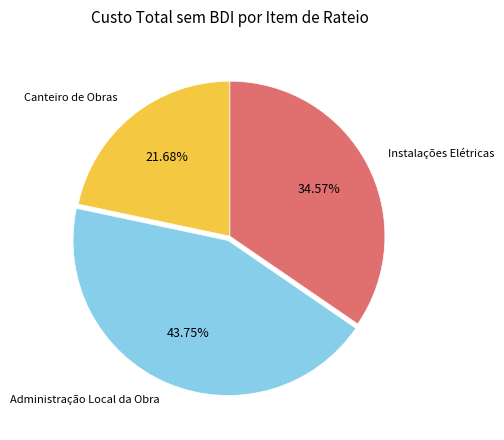

Is there any slice that represents more than half of the pie?

No